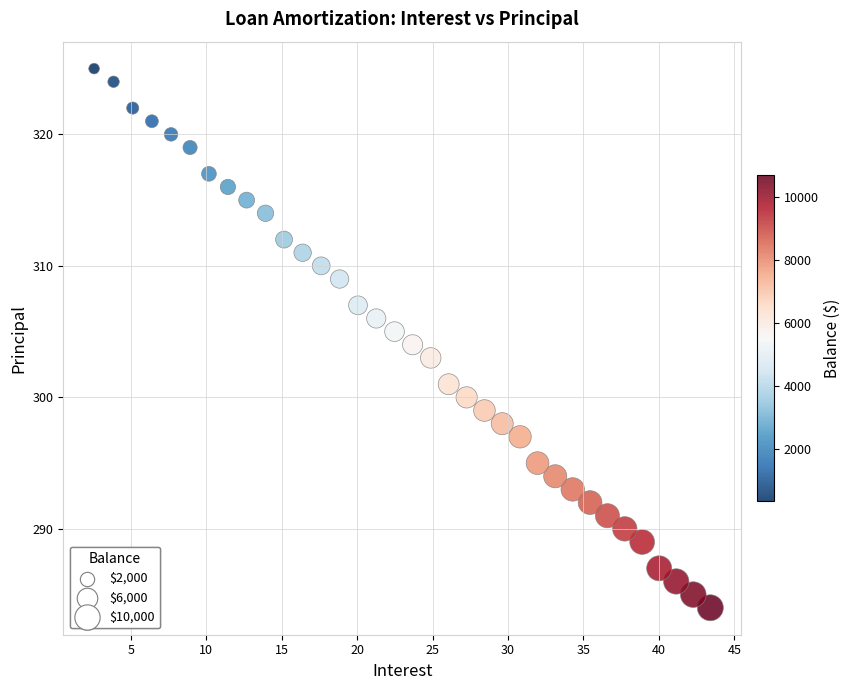

What is the range of Y values (max minus min)?

41